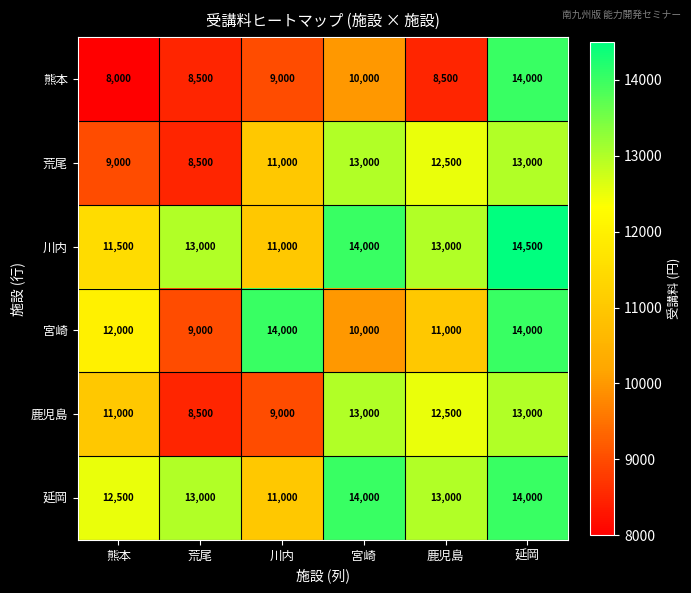

Which series has the largest total across all categories?

延岡